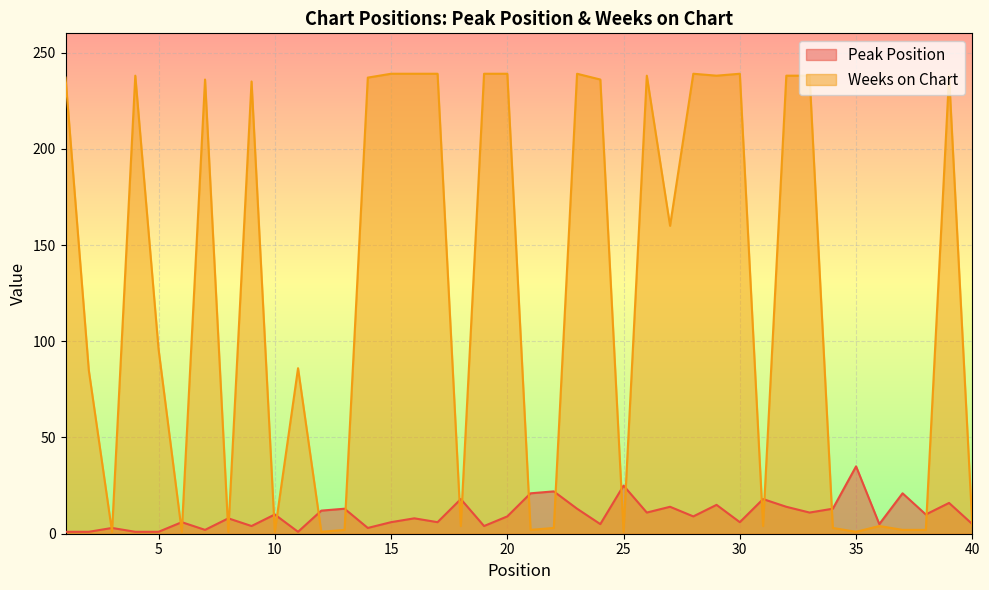

Is it true that Peak Position equals 3 at 14?

True